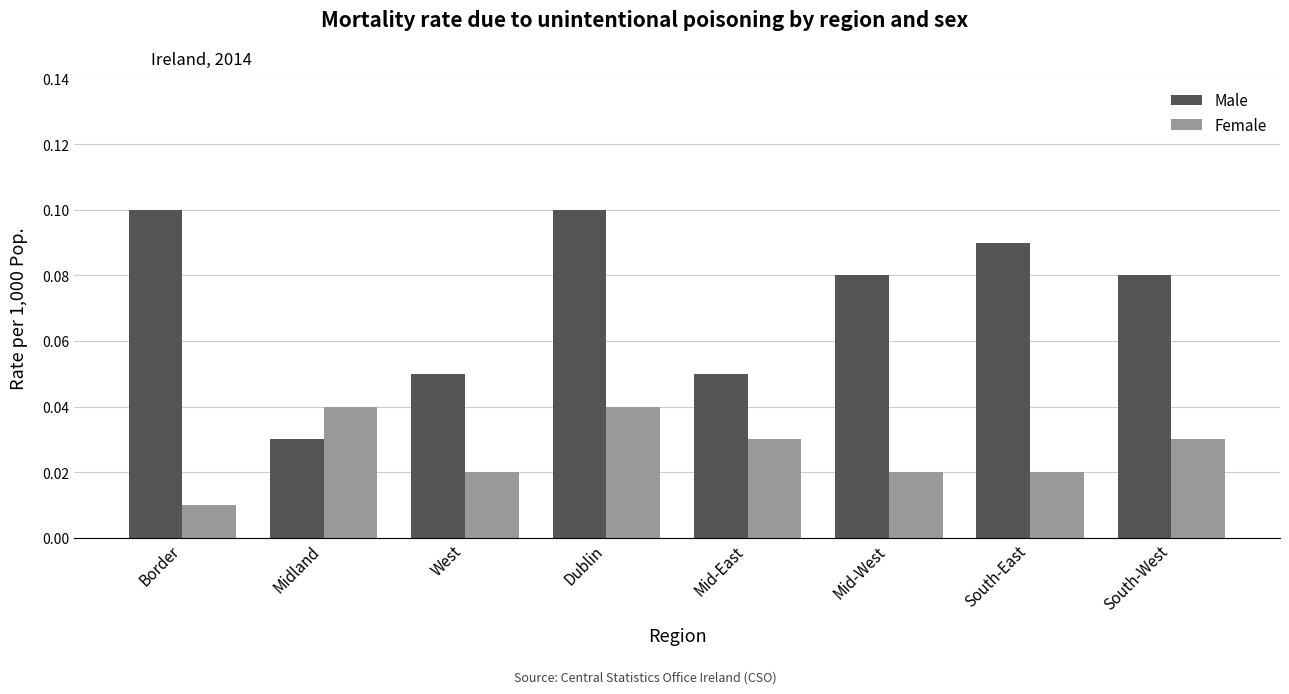

Are the bars grouped side by side (vs. stacked)?

Yes